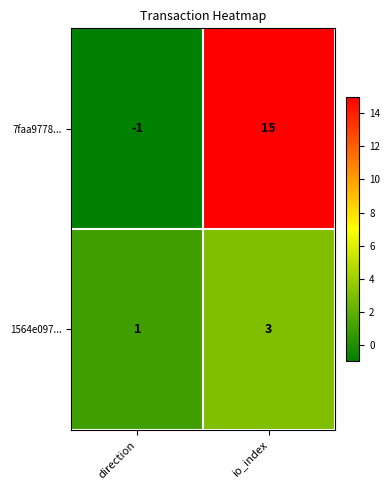

What is the sum of the 7faa9778... values at direction and io_index?

14